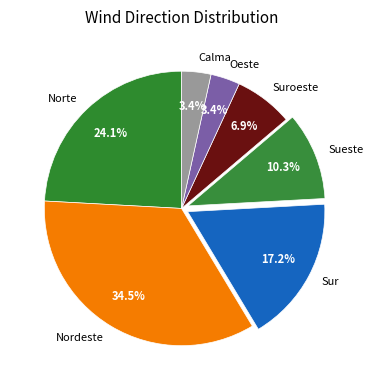

What is the largest slice in the pie chart?

Nordeste